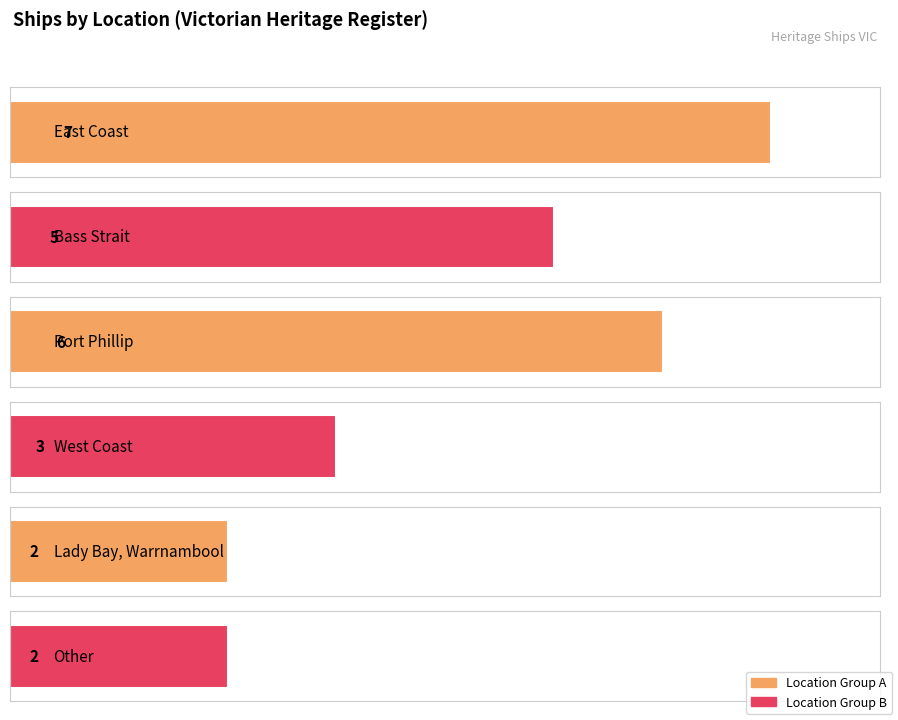

Reading left to right, list all the values displayed in this chart.

7	5	6	3	2	2